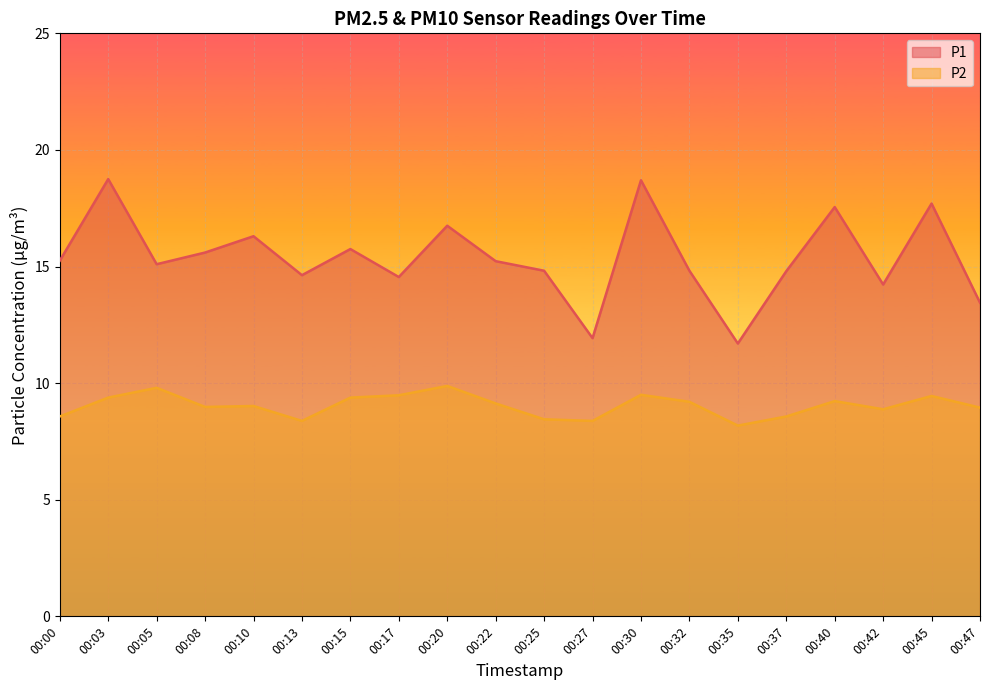

List the labels in order of P1 value, smallest first.

00:35, 00:27, 00:47, 00:42, 00:17, 00:13, 00:37, 00:25, 00:32, 00:05, 00:22, 00:00, 00:08, 00:15, 00:10, 00:20, 00:40, 00:45, 00:30, 00:03